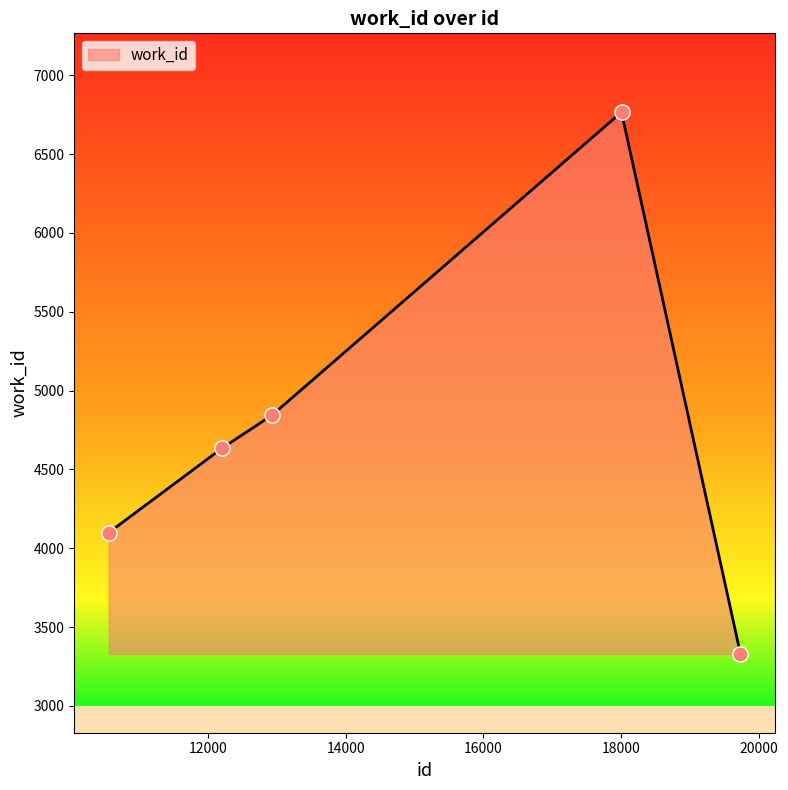

What is the greatest value displayed?

6766